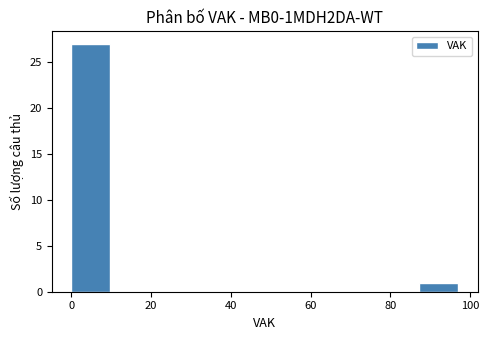

Reading left to right, list every bar in this chart as the range it spans on the x-axis followed by its height. Neither the bar edges nor the heights are printed on the chart, so give them approximately, as read against the axes.

0 to 10: 27
10 to 20: 0
20 to 30: 0
30 to 38: 0
38 to 48: 0
48 to 58: 0
58 to 68: 0
68 to 78: 0
78 to 88: 0
88 to 98: 1